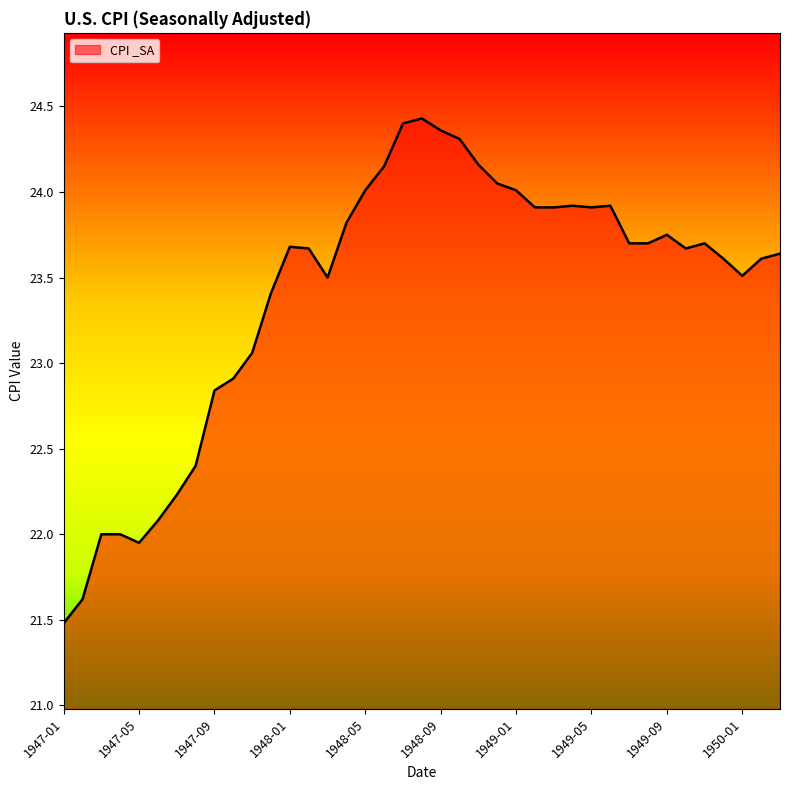

What is the minimum value shown in the chart?

21.5